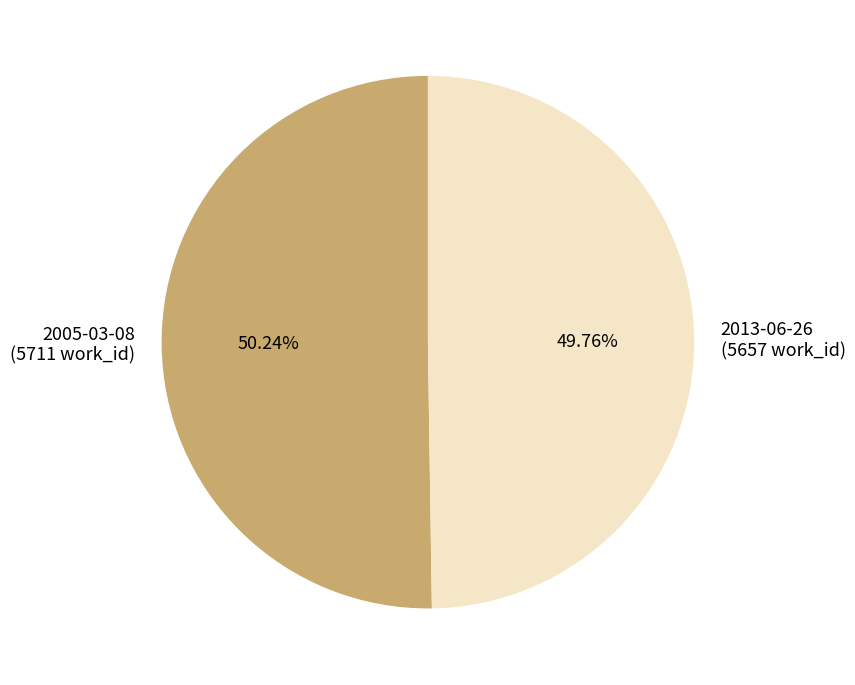

To the nearest percent, what portion does 2005-03-08 represent?

50%